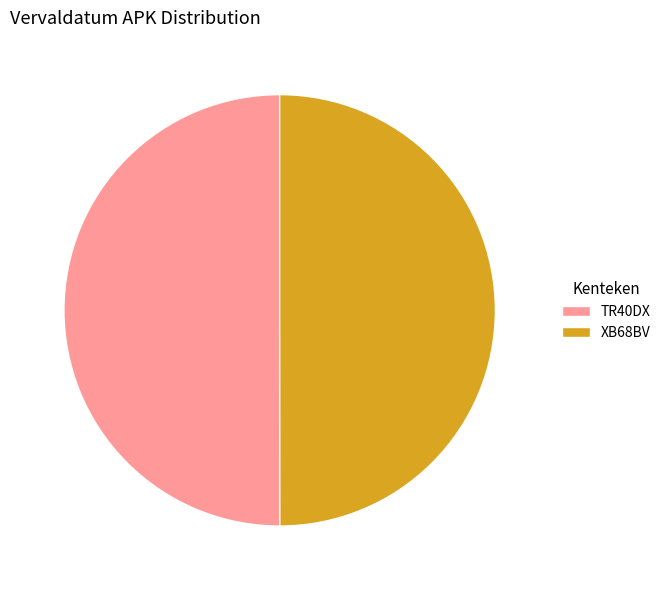

Is it true that TR40DX is 35% of the pie?

False